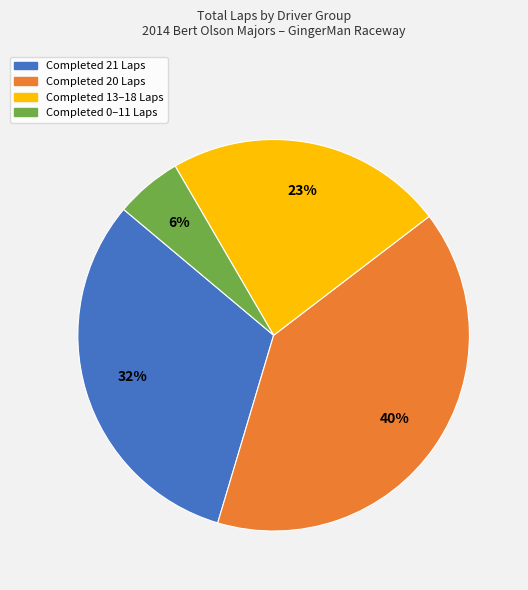

Does any single category account for the majority?

No